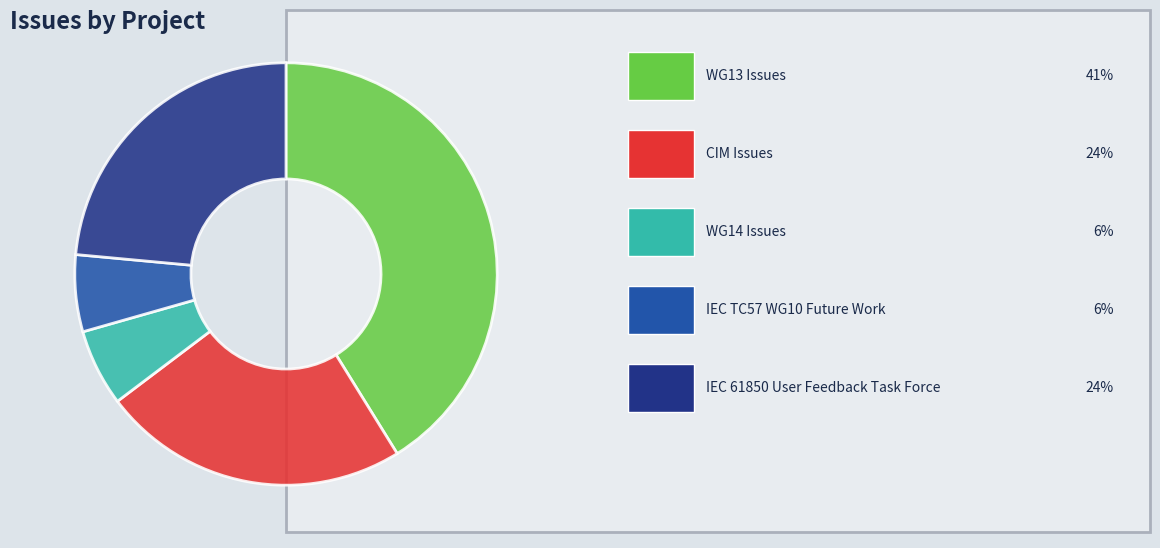

Is there a majority slice in this chart?

No